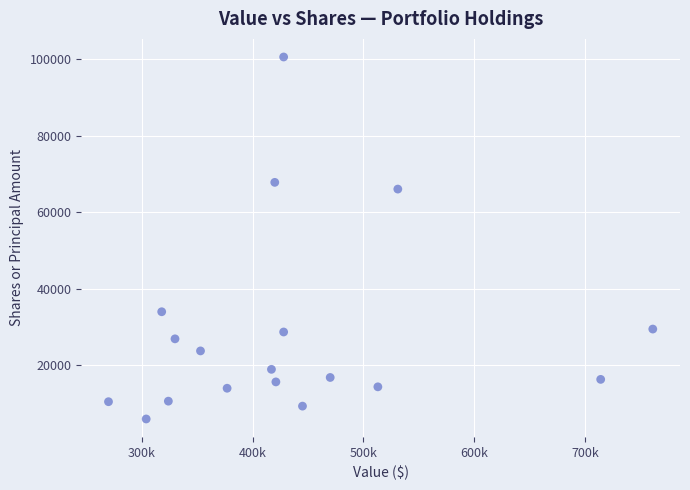

What is the range of X values (max minus min)?

491000